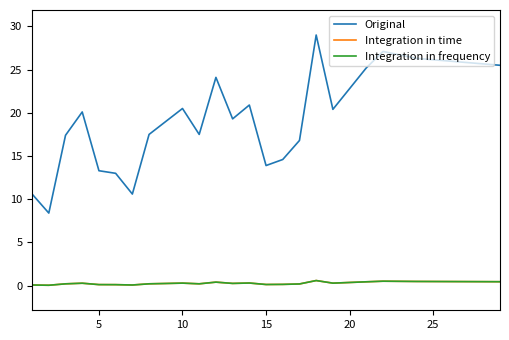

Is this an area chart (filled region under the line)?

No